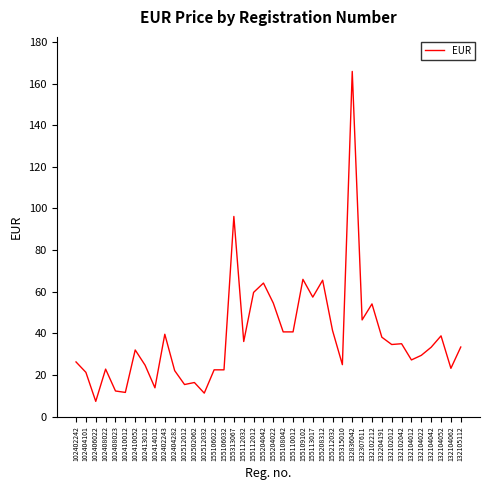

Is it true that the value at 132104062 is 23.2?

True